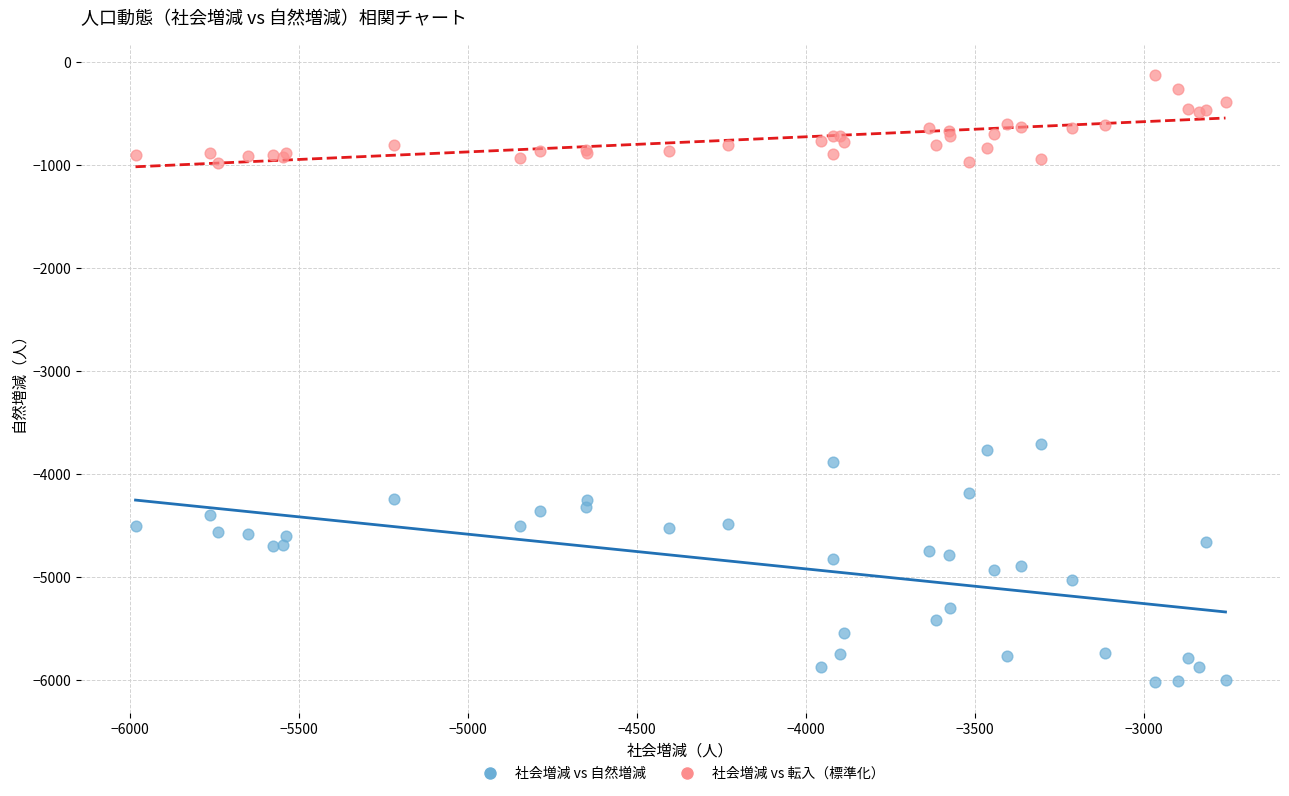

Which series reaches the minimum Y coordinate?

社会増減 vs 自然増減